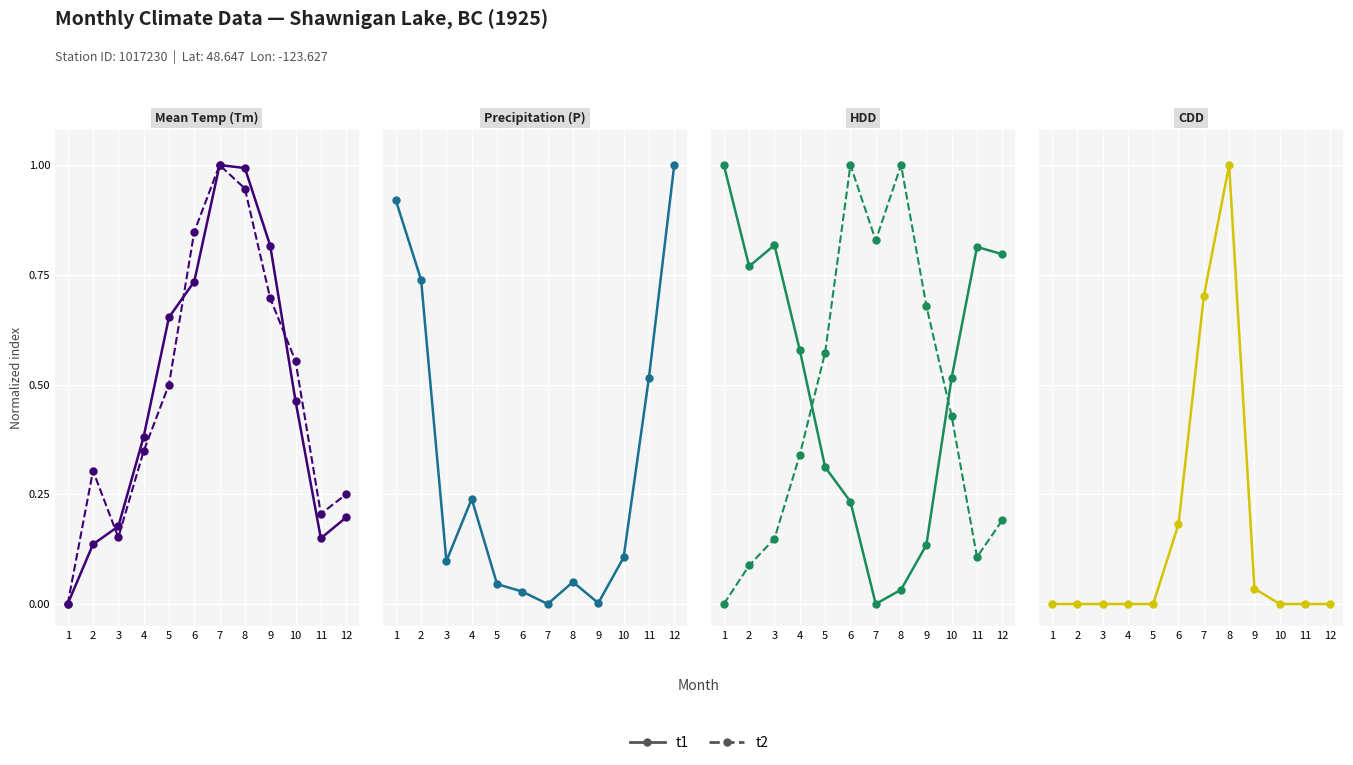

What is the maximum value for t2?

1.0